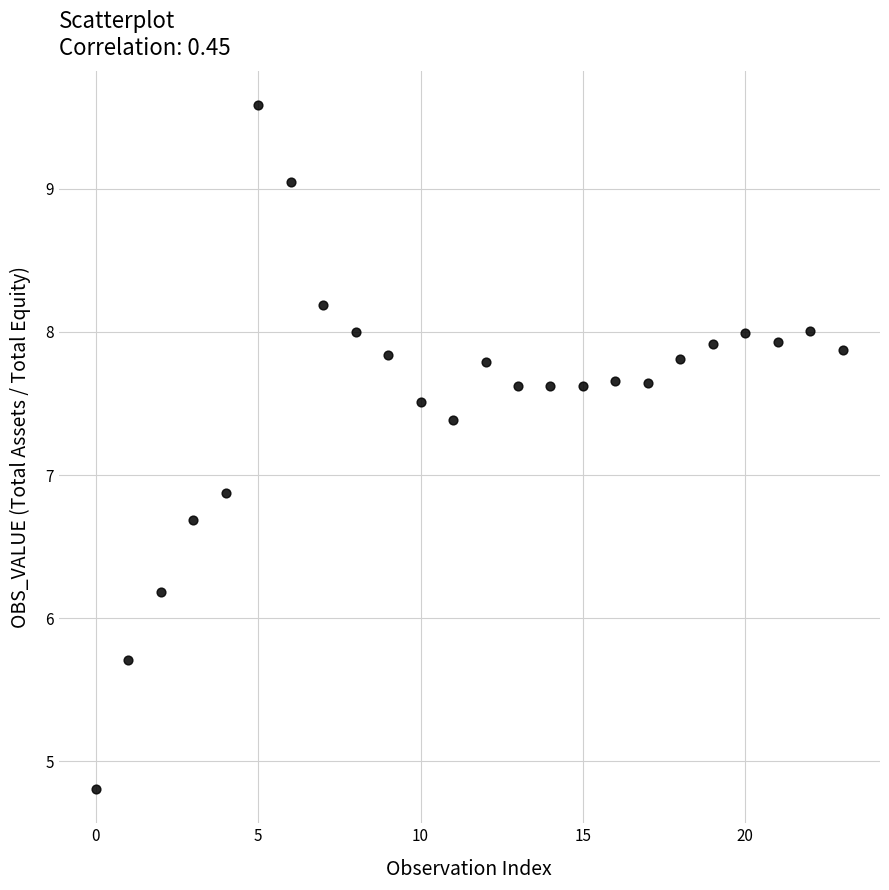

What Y value in the scatter plot is closest to 7?

6.9